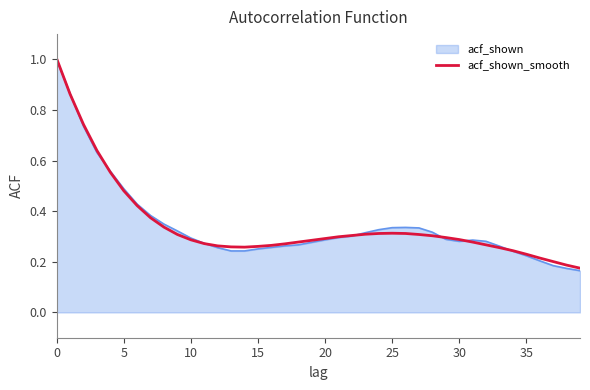

What is the maximum value shown in the chart?

1.0